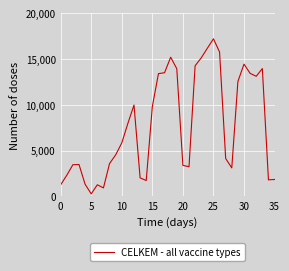

What is the difference between the maximum and minimum values?

16938